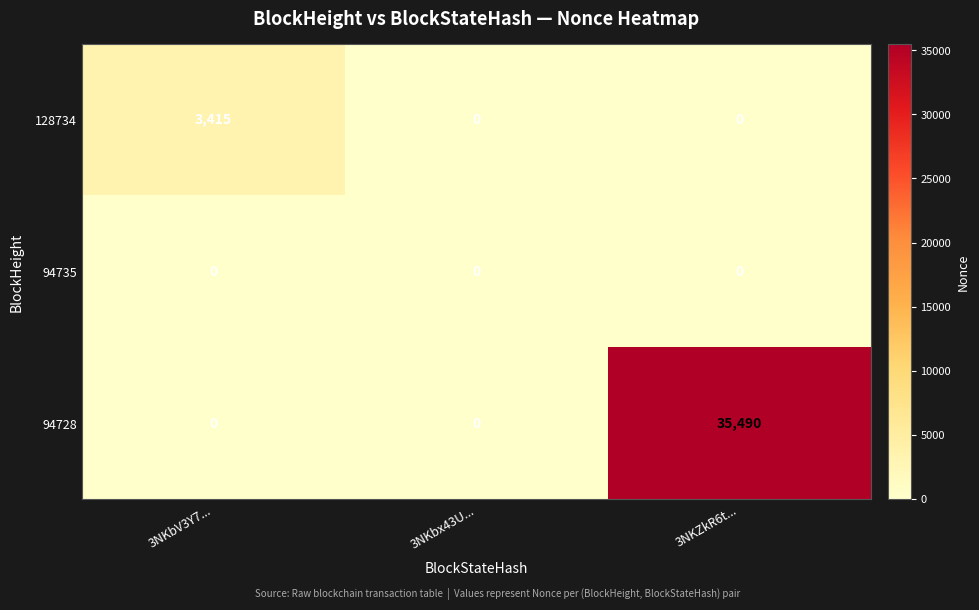

List the series in order of their peak value, highest first.

94728, 128734, 94735